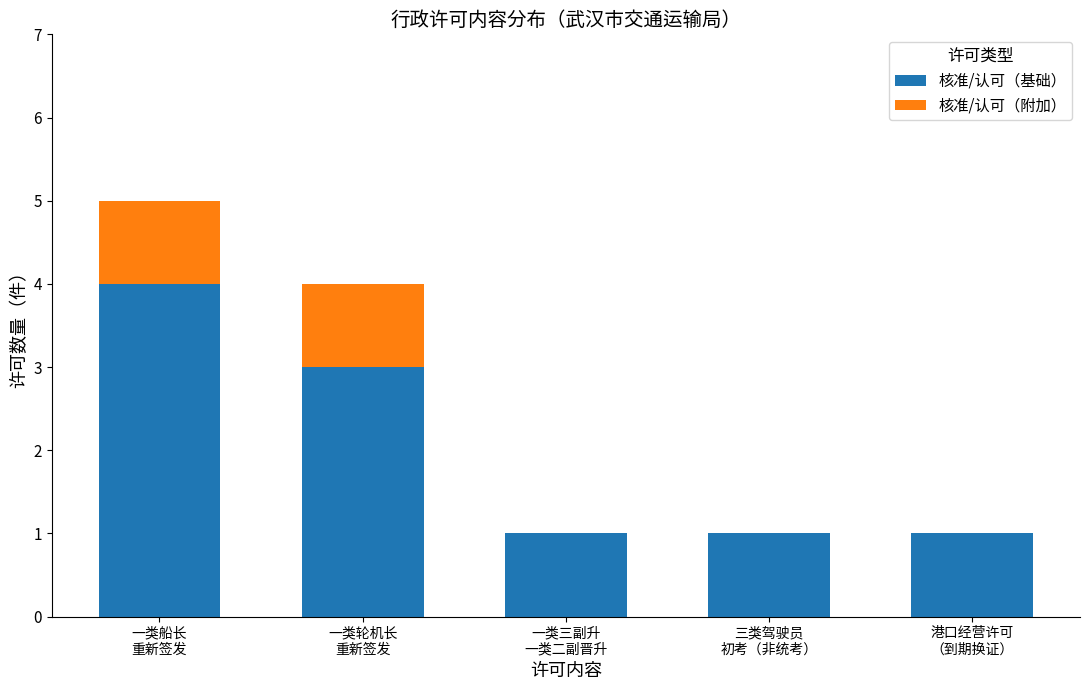

What is the sum of all 核准/认可（基础） values?

10